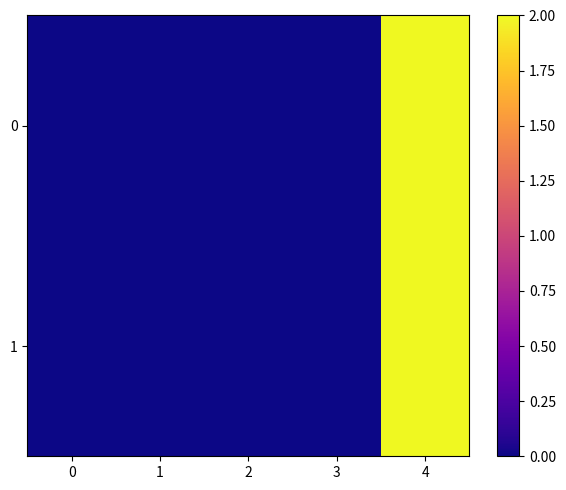

At which category does the chart reach its peak across all series?

4